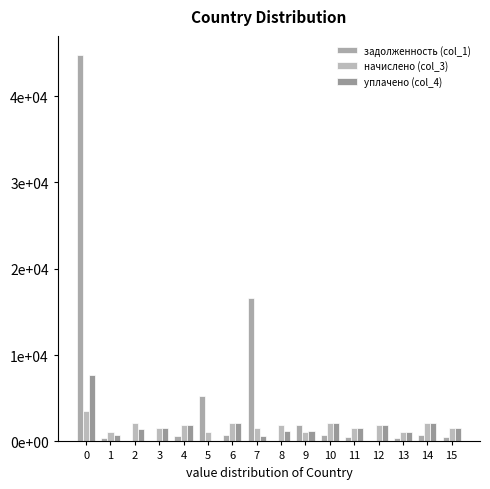

At how many categories does at least one series exceed 24866?

1